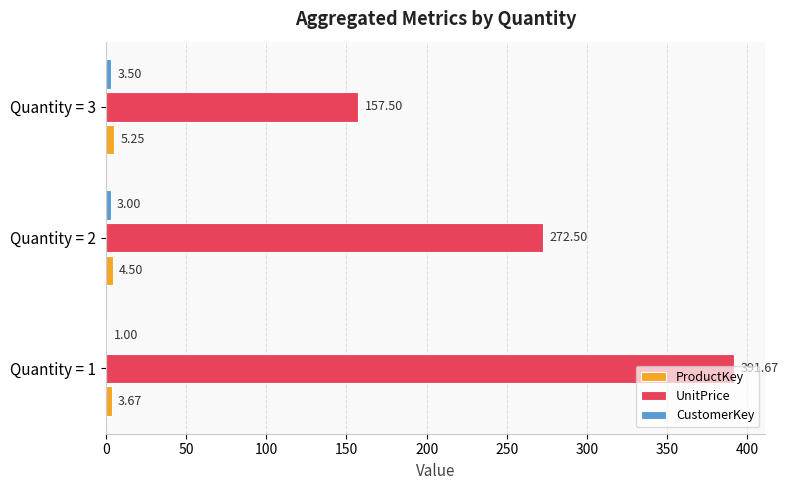

At which category is the sum across all series the highest?

Quantity = 1